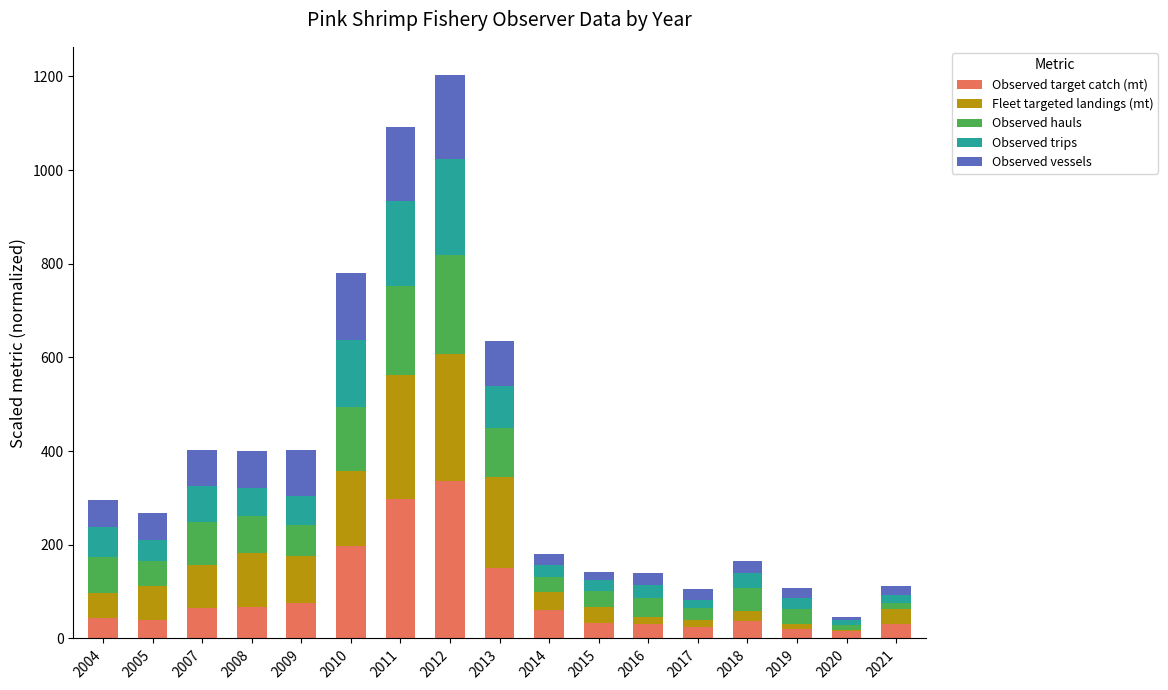

Are the bars horizontal?

No